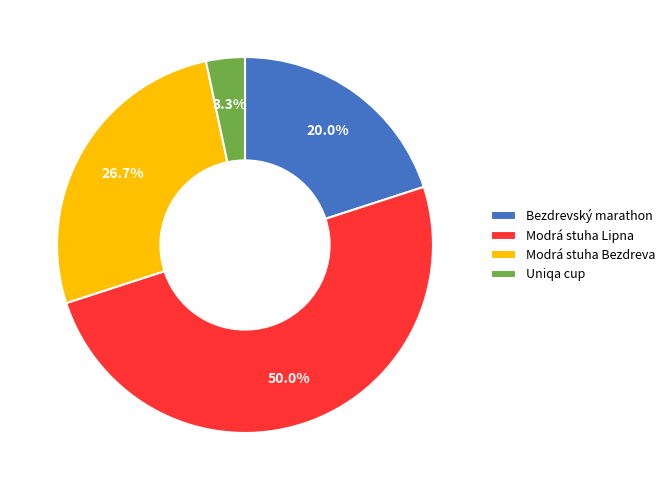

Approximately how many times larger is the value at Modrá stuha Bezdreva compared to Bezdrevský marathon?

1.3